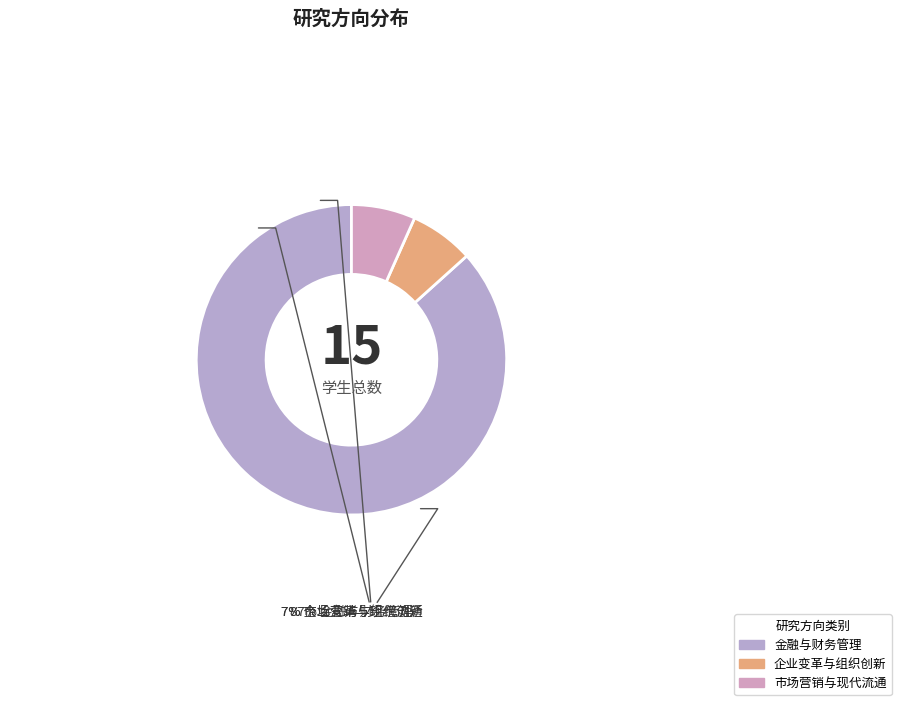

To the nearest percent, what percentage of the pie is 市场营销与现代流通?

7%